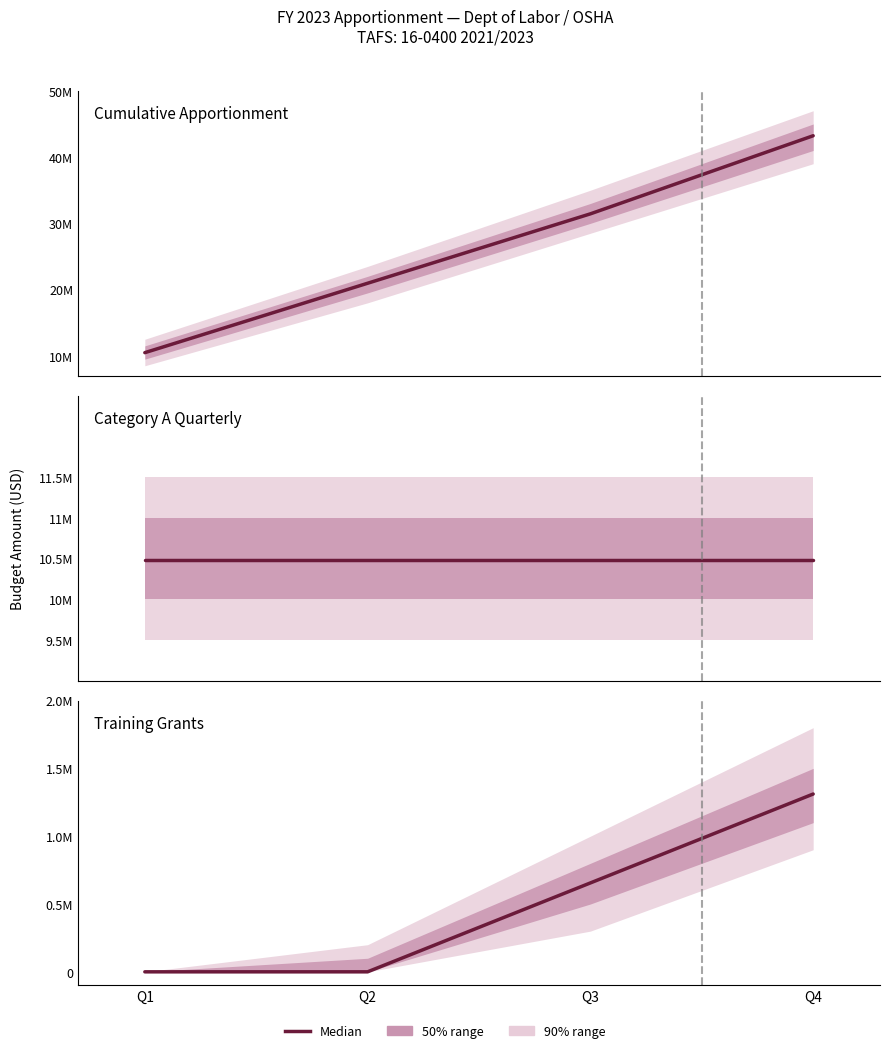

True or false: Training Grants has more than 0 points higher than both neighbors.

False